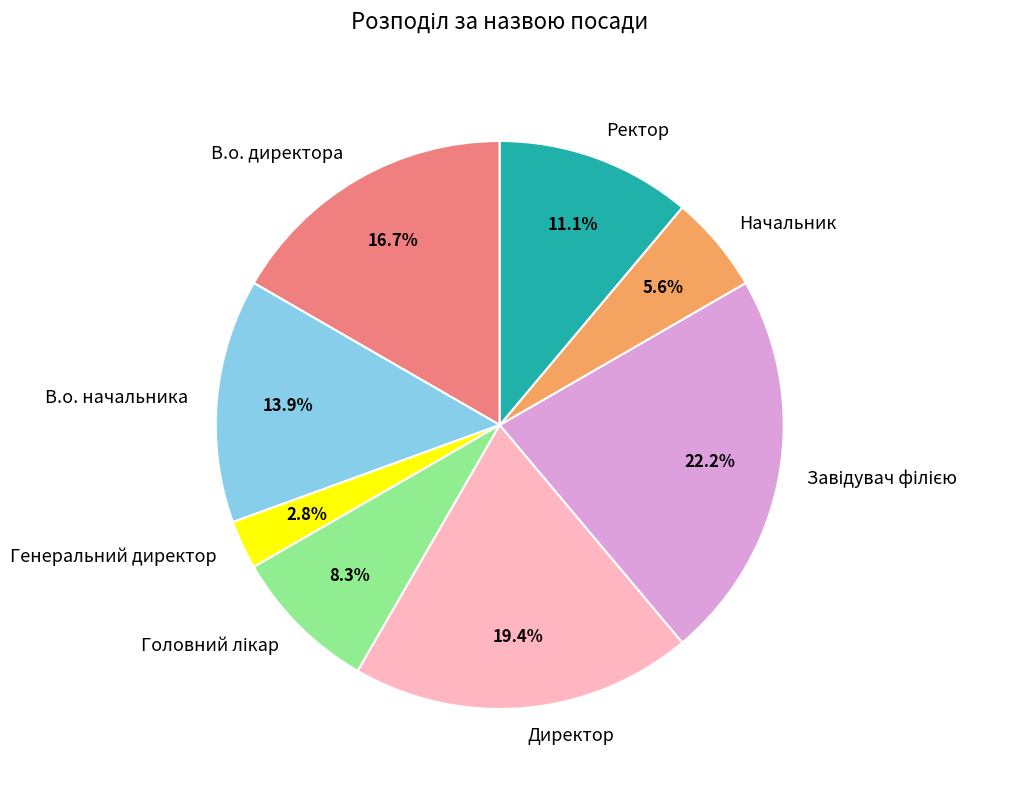

To the nearest percent, what portion does Начальник represent?

6%